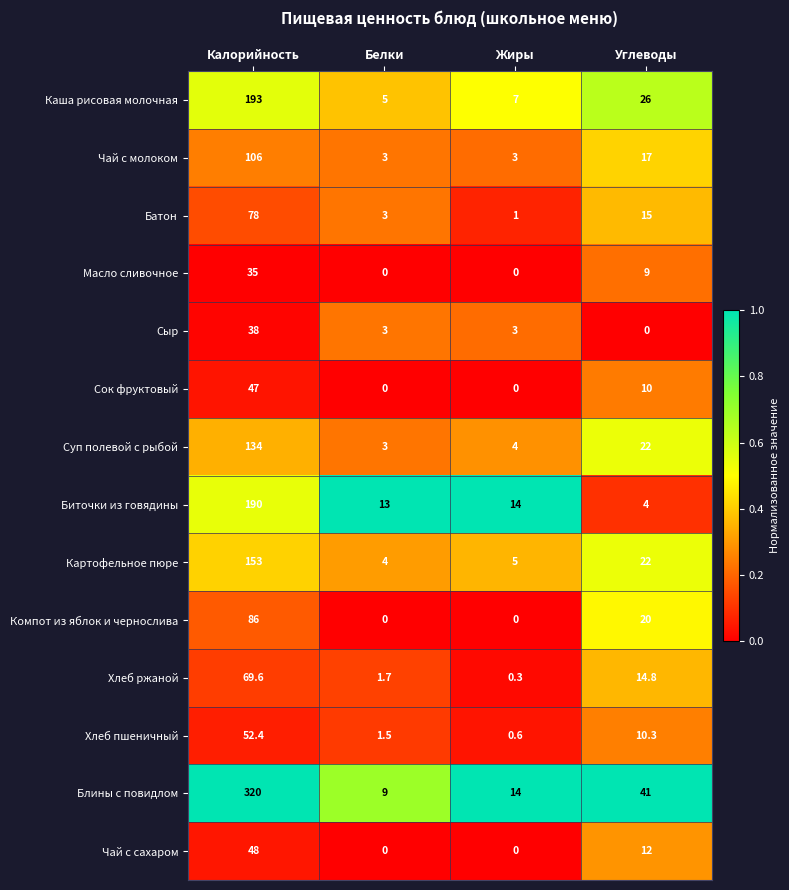

What is the difference between the highest and lowest values at Углеводы?

41.0